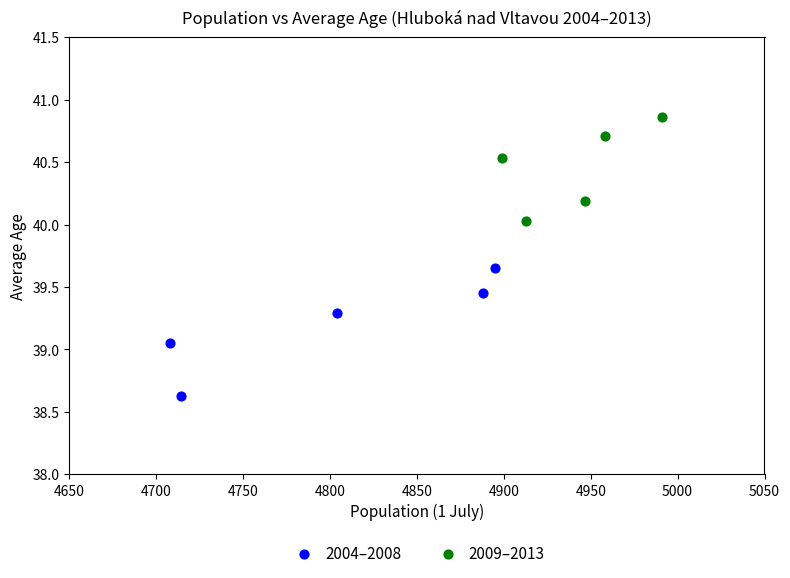

What are all the series names shown in the legend?

2004–2008, 2009–2013